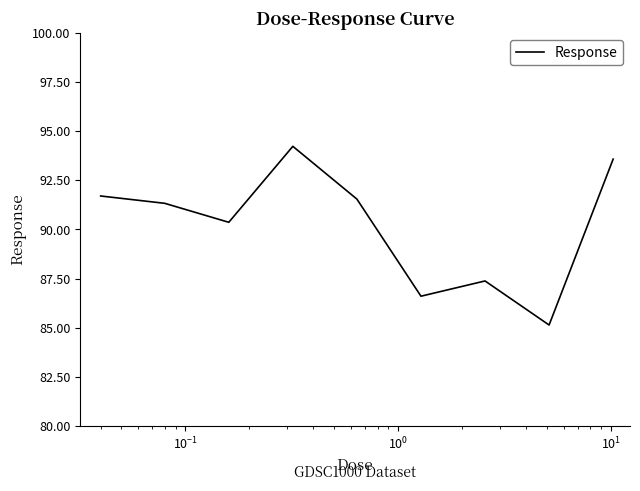

What is the maximum value shown in the chart?

94.2